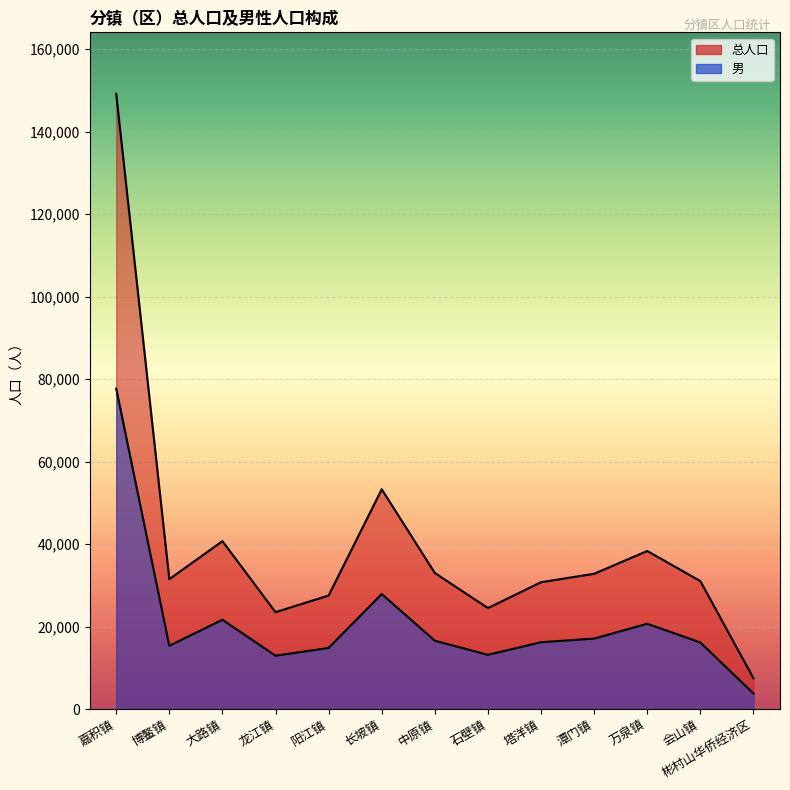

Rank the series at 会山镇 from lowest to highest value.

男, 总人口